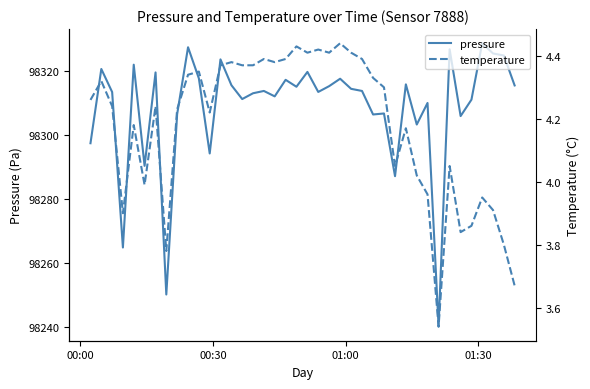

Which series has the largest range (max minus min)?

pressure